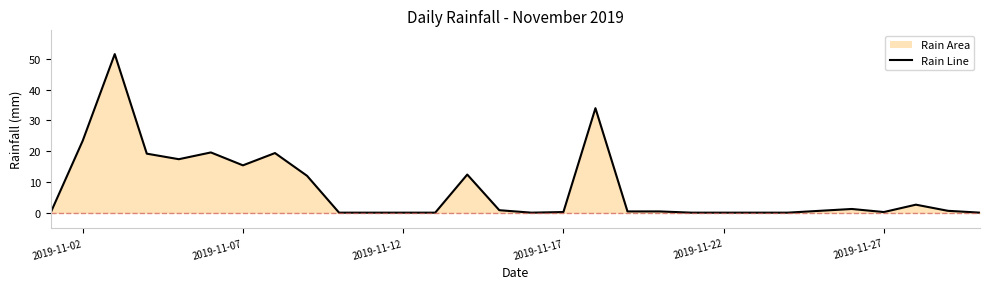

What is the difference between the maximum and minimum values?

51.6